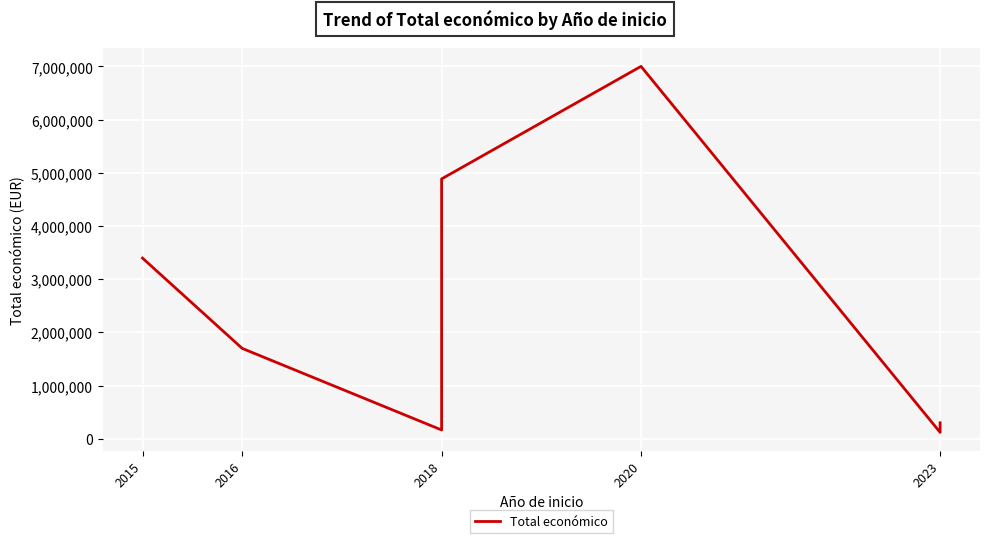

How many interior local valleys (lower than both neighbors) does the data have?

2